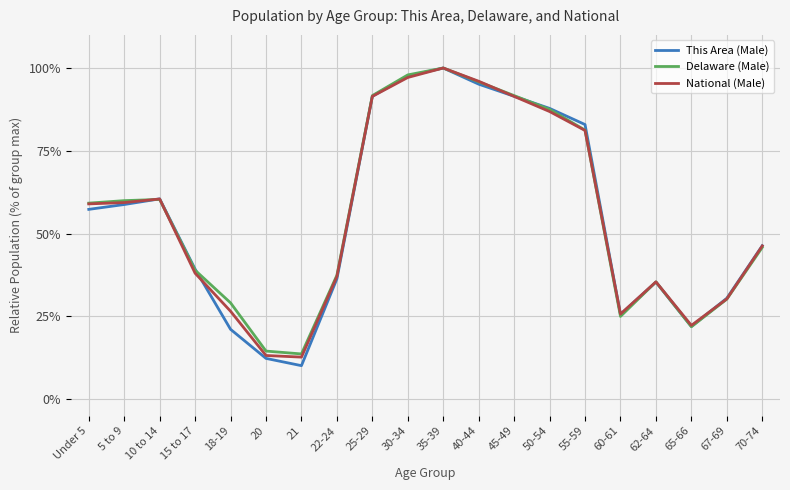

Is it true that Delaware (Male) equals 0.1 at 60-61?

False